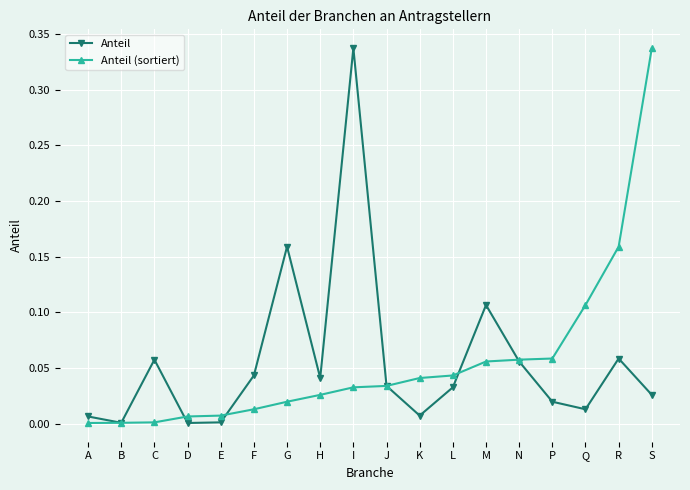

The value of Anteil at H is 0.0. True or false?

True